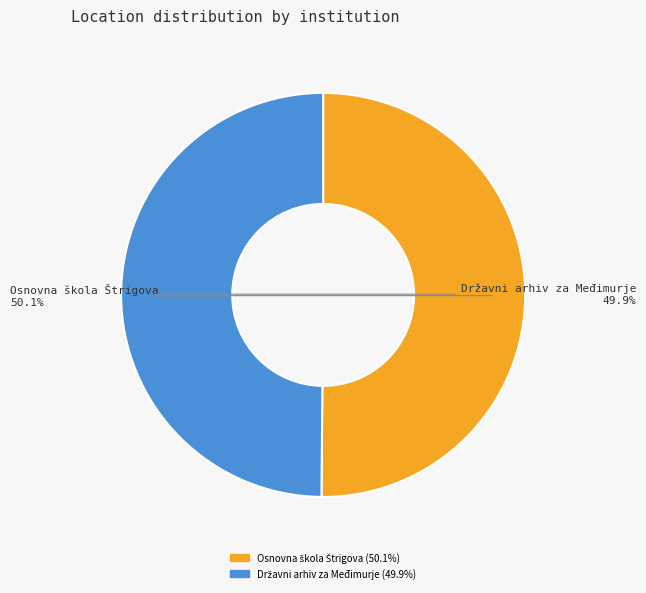

Does any single category account for the majority?

Yes